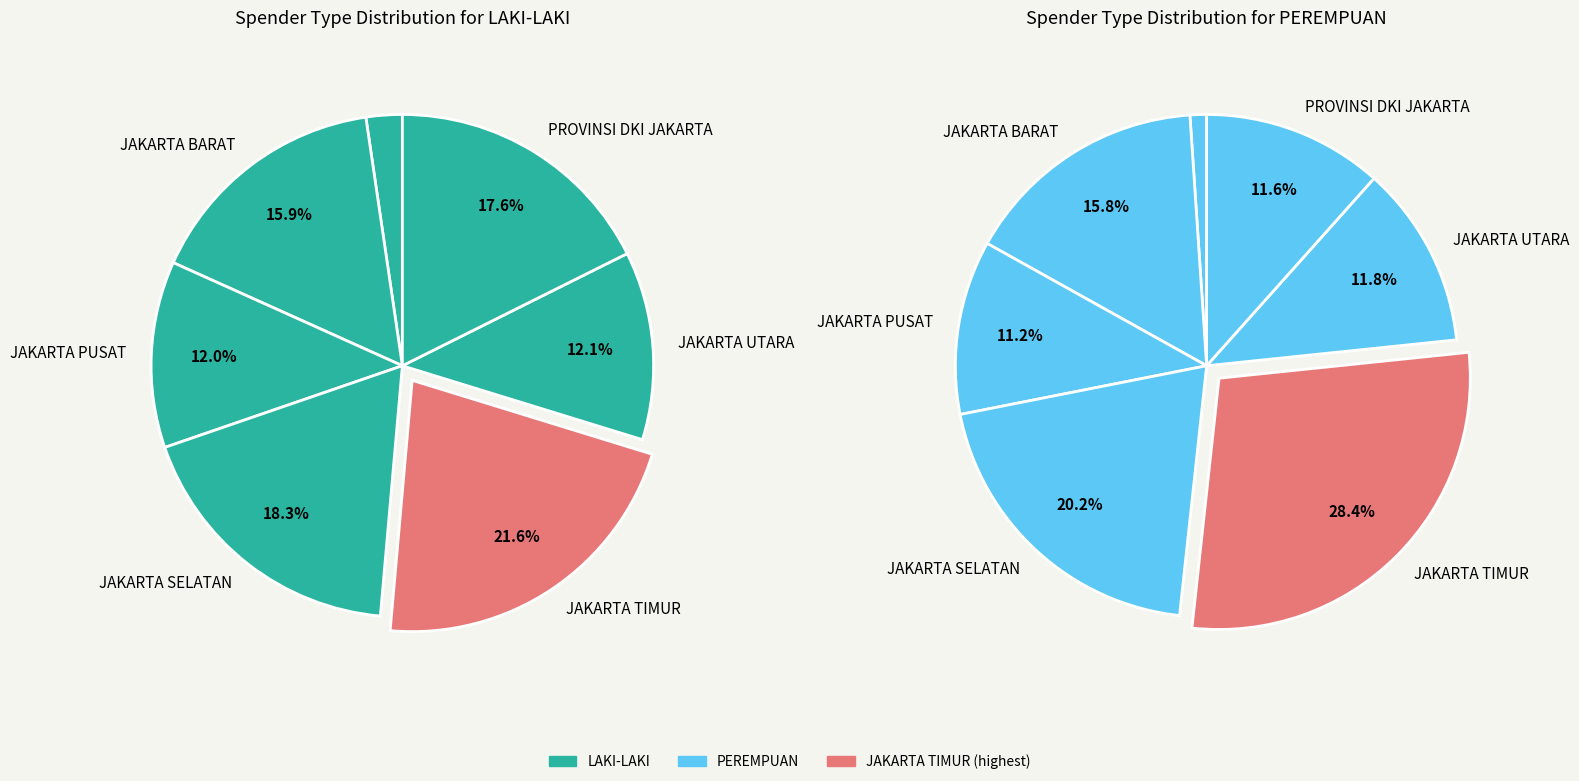

Is the sum of JAKARTA PUSAT and JAKARTA BARAT greater than half?

No